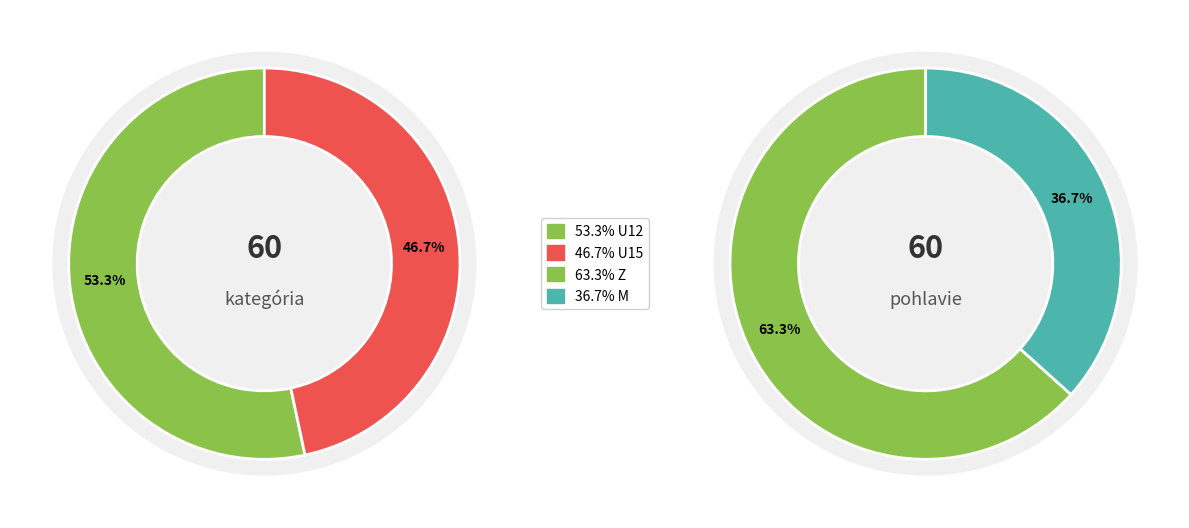

Is it true that U12 is 53% of the pie?

True